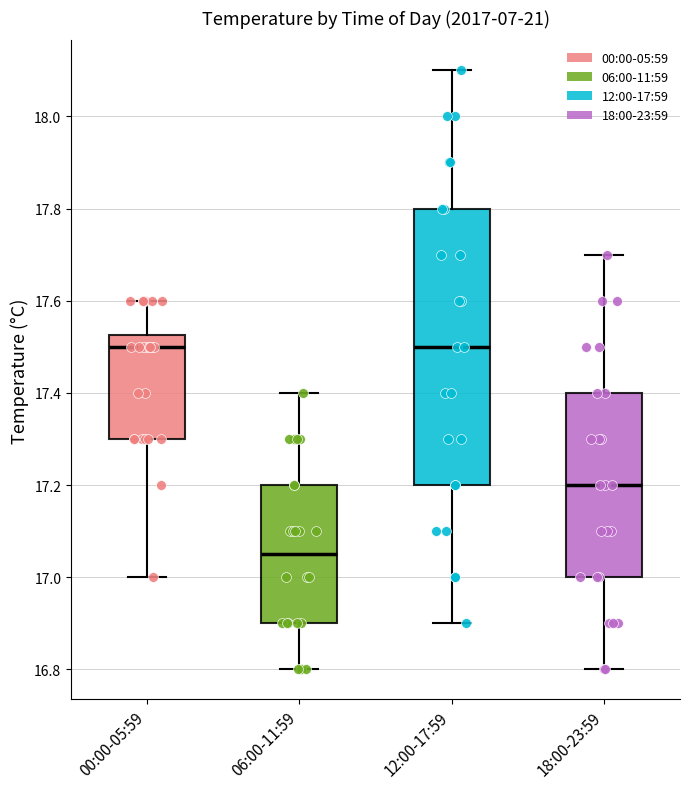

Which box's median line is the lowest?

06:00-11:59